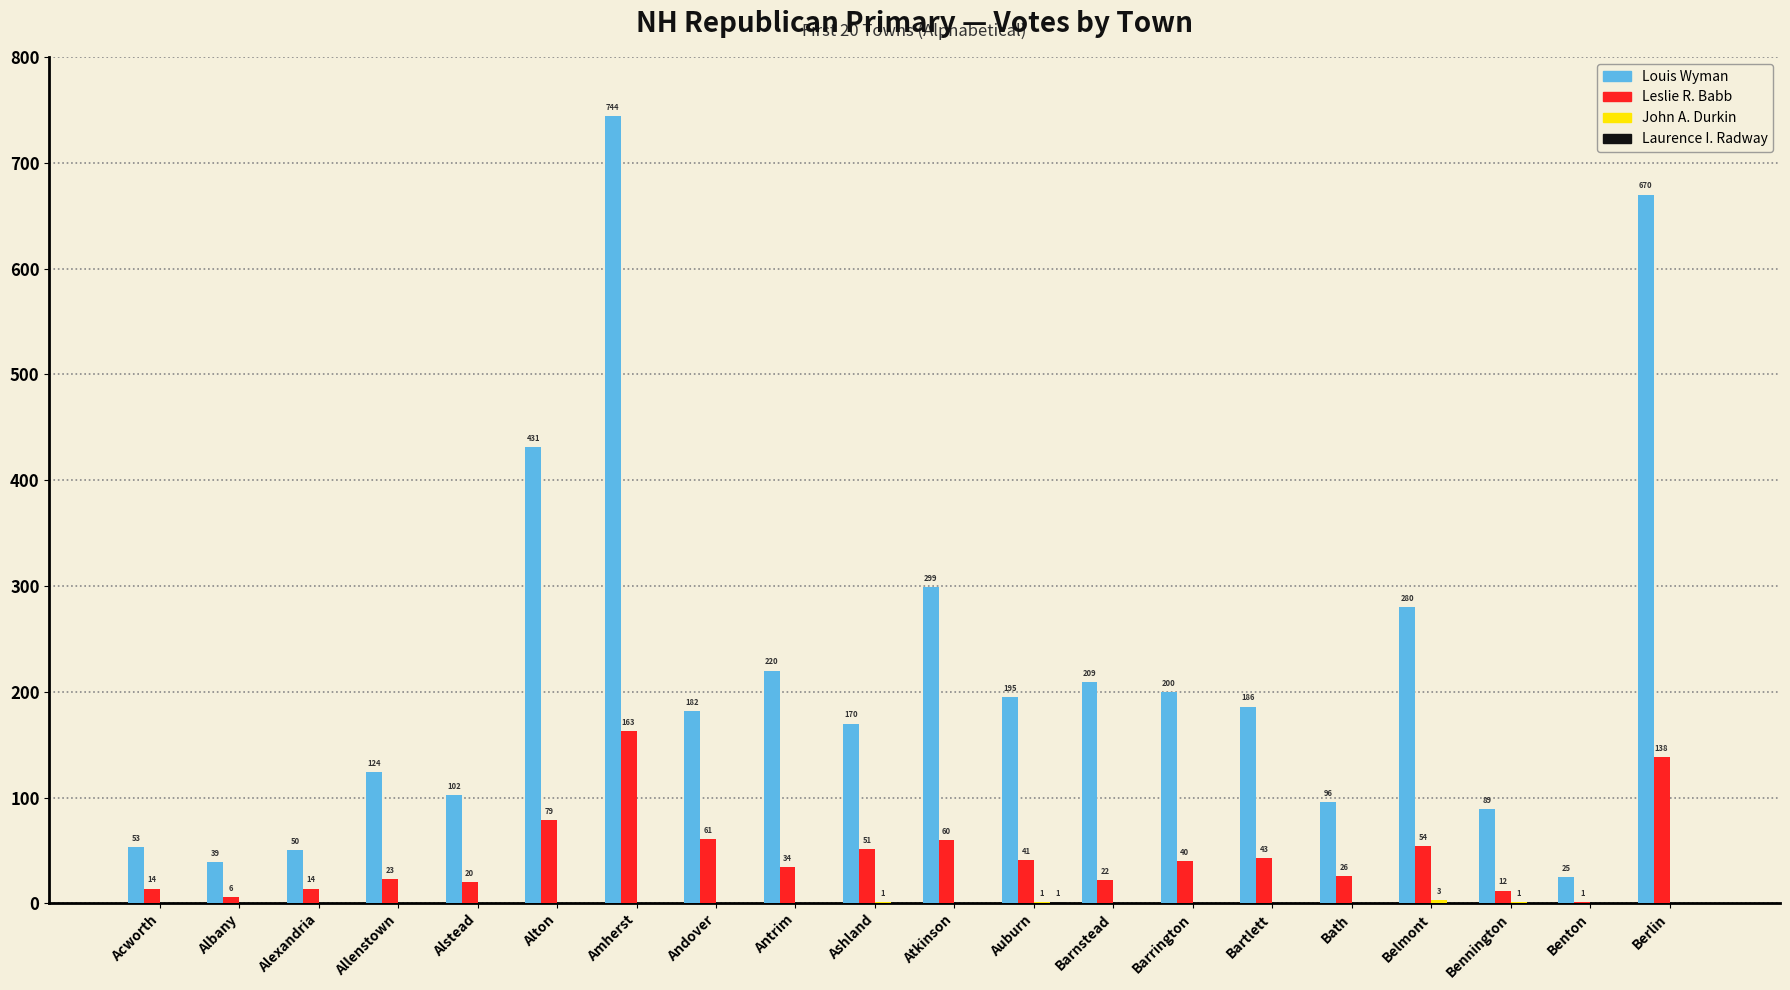

What is the spread (max minus min) of values at Belmont?

280